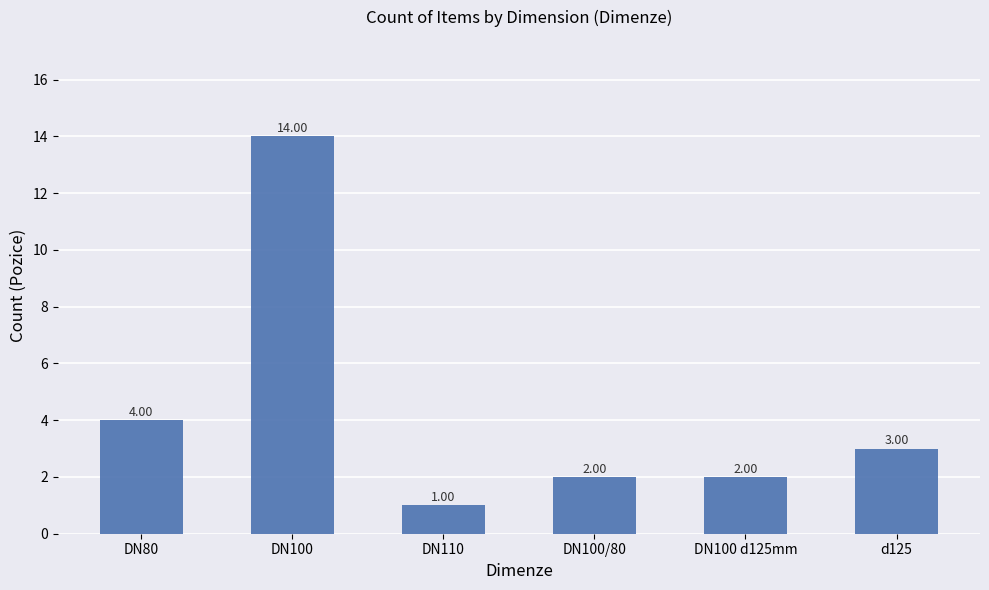

What is the label of the 3rd bar from the right?

DN100/80